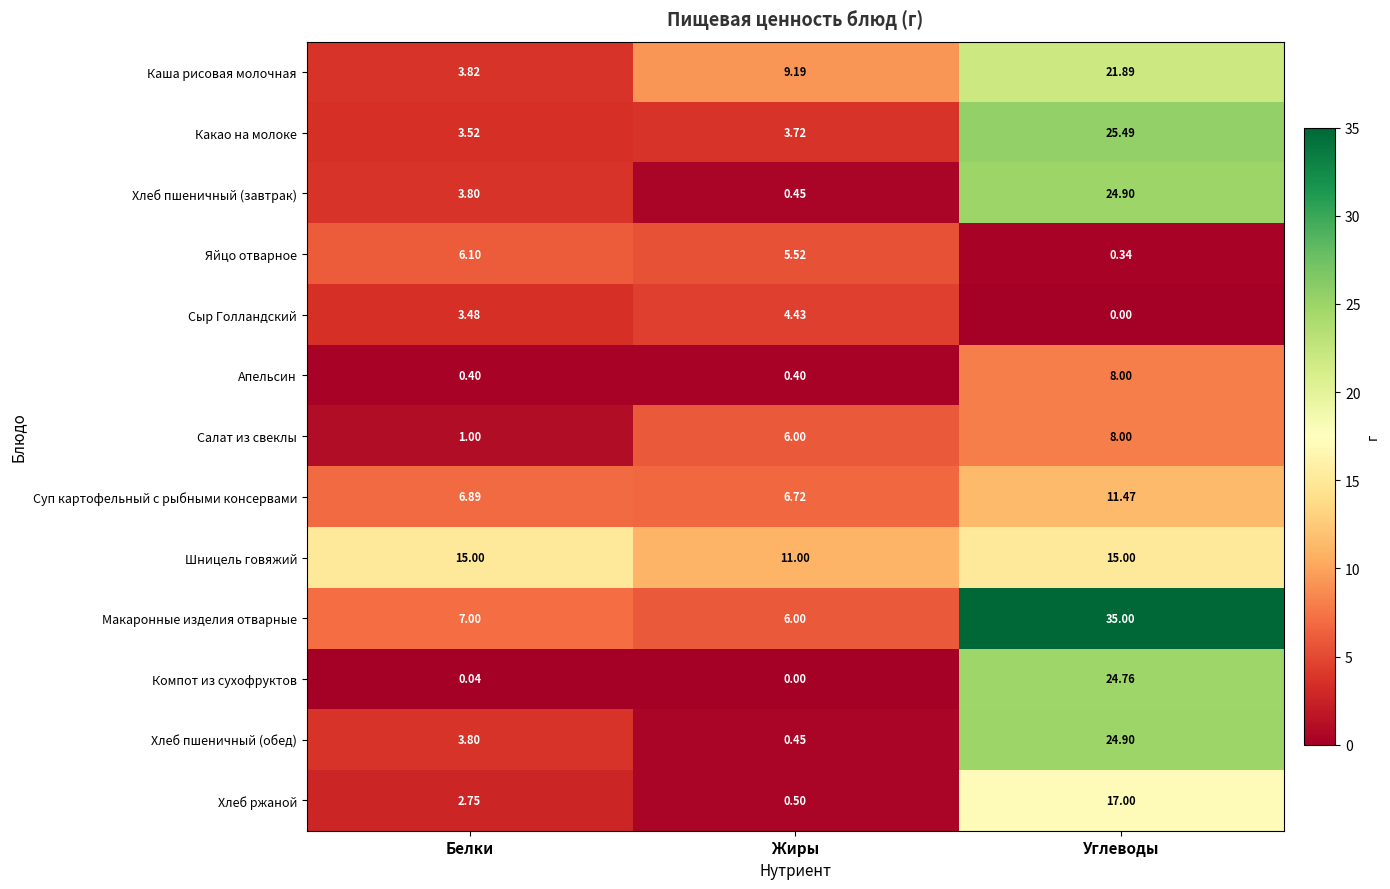

Is the value of Каша рисовая молочная at Углеводы greater than the value of Какао на молоке at Белки?

Yes